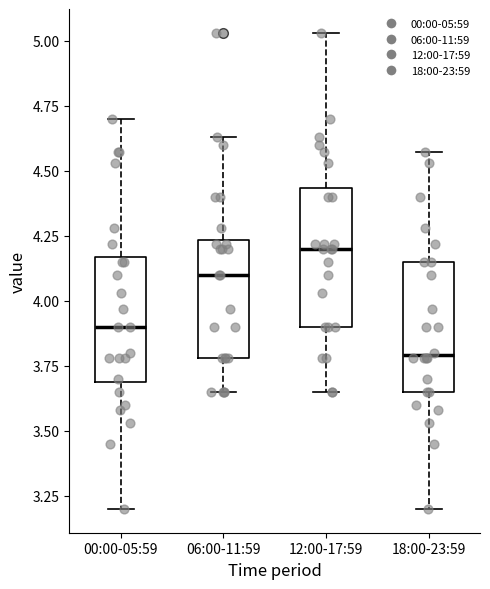

Which box has the lowest median line?

18:00-23:59